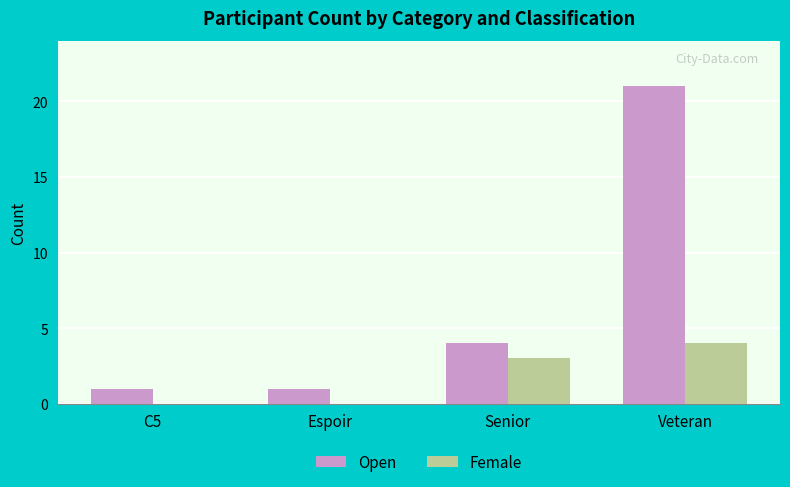

At which label is Open closest to 11?

Senior